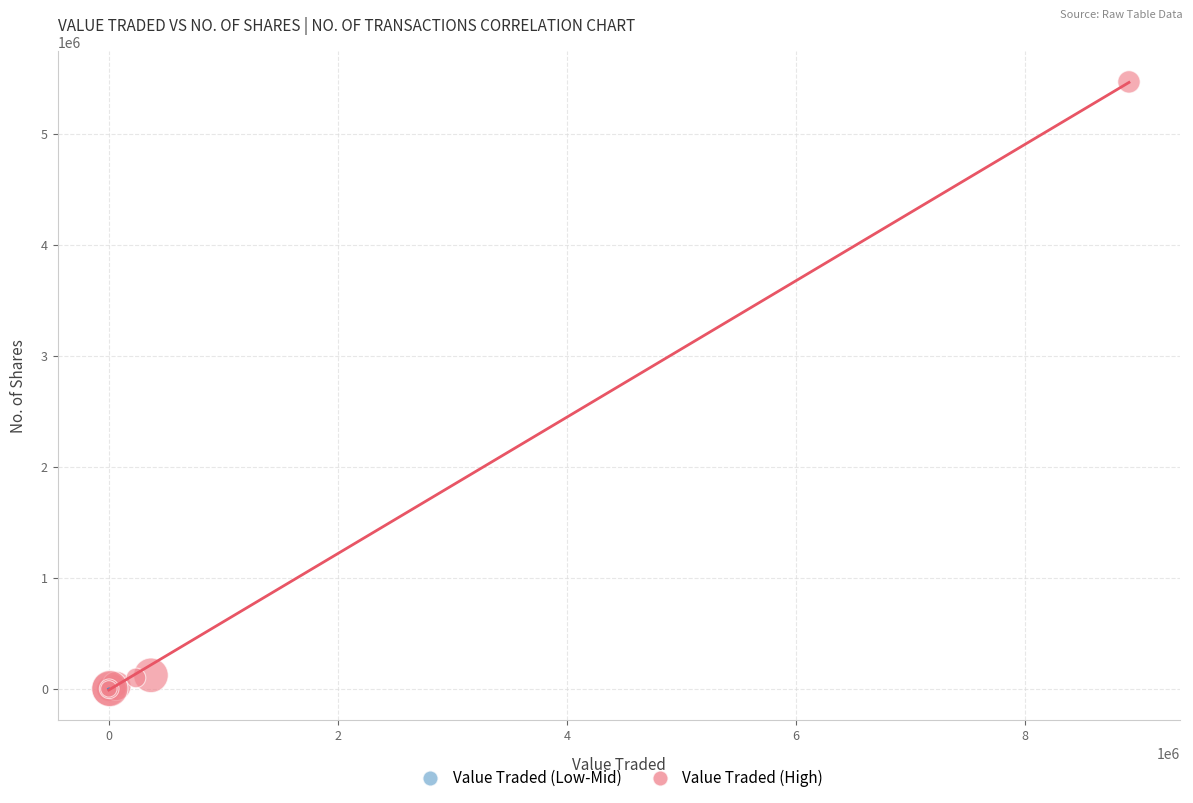

Which series has the largest Y range (max minus min)?

Value Traded (High)